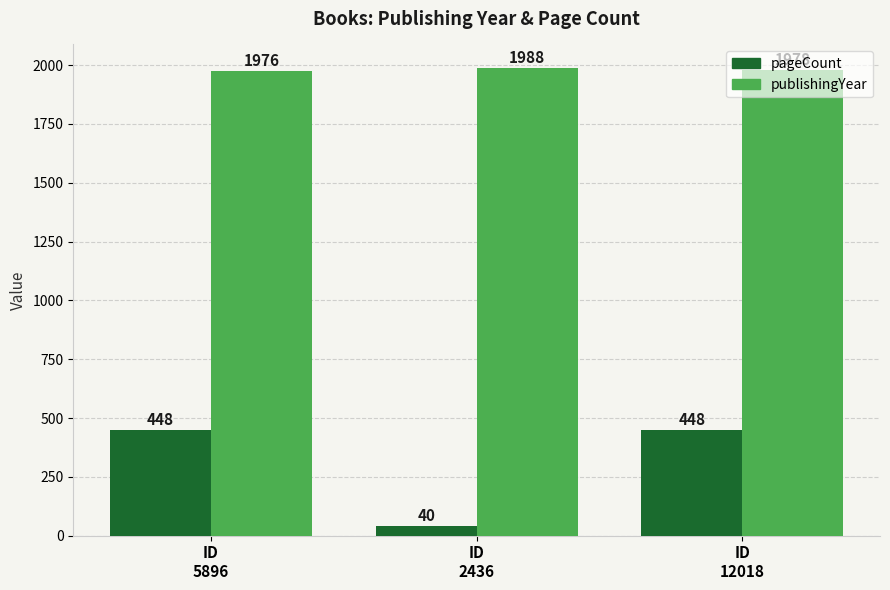

How many bars are there in each group?

2